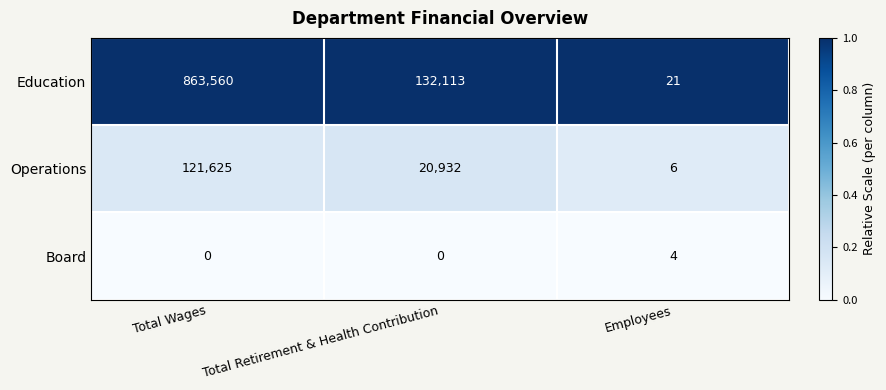

At Total Wages, list the series in order from largest to smallest.

Education, Operations, Board